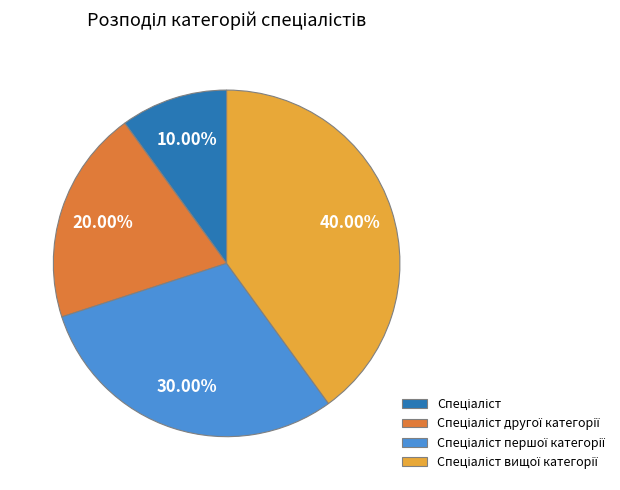

Does any single category account for the majority?

No